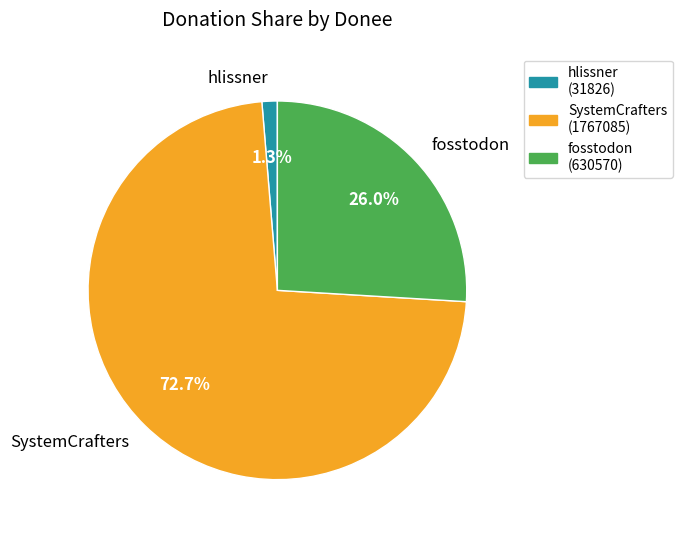

Combined, what portion of the pie is hlissner and fosstodon?

27.3%